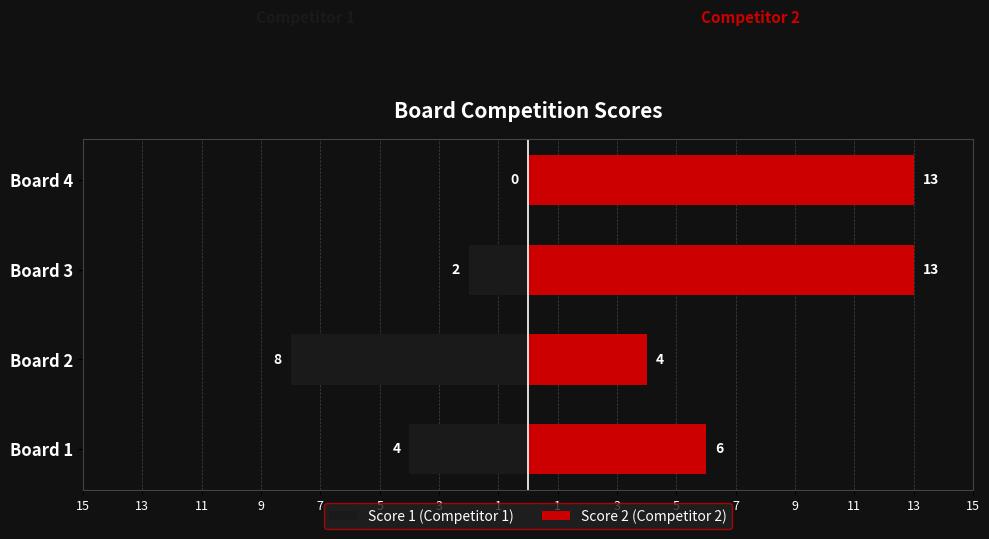

How many distinct data groups are displayed?

2